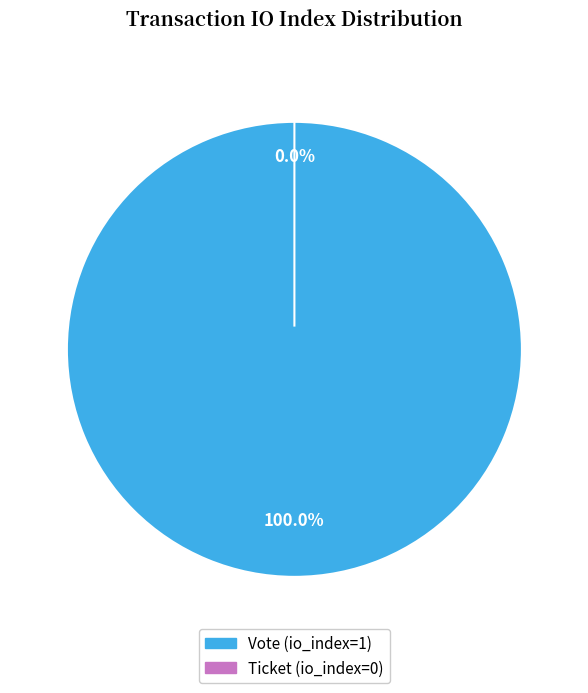

Rank the categories by value from highest to lowest.

Vote (io_index=1), Ticket (io_index=0)